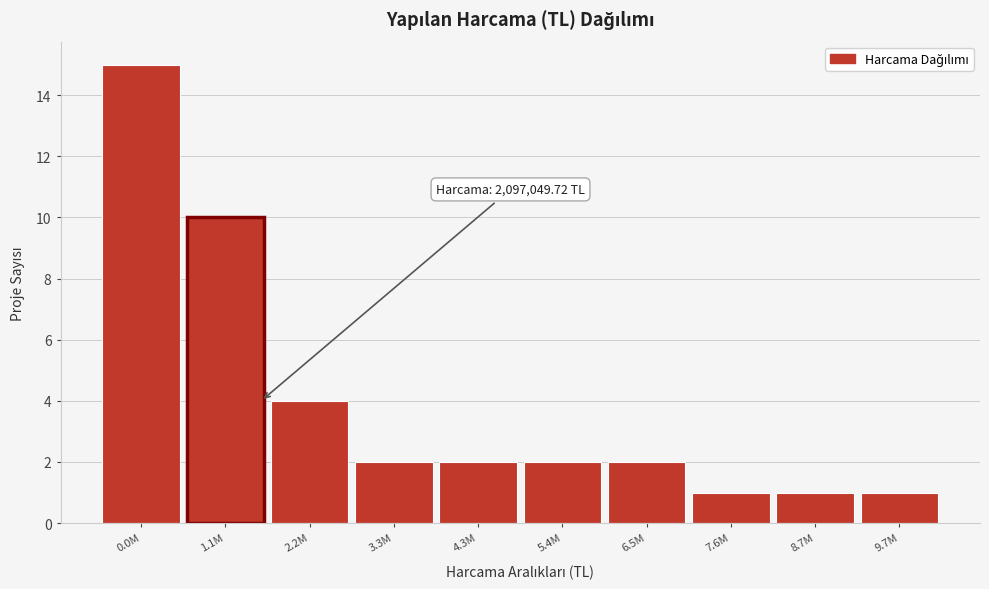

Reading left to right, list all the values displayed in this chart.

0.0M=15	1.1M=10	2.2M=4	3.3M=2	4.3M=2	5.4M=2	6.5M=2	7.6M=1	8.7M=1	9.7M=1